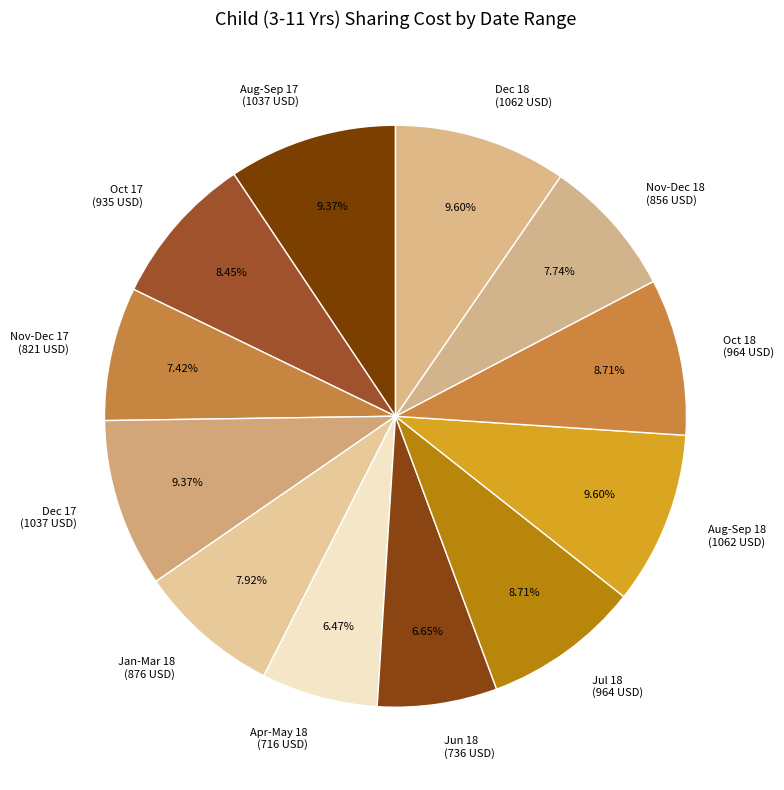

Is the sum of Aug-Sep 17 (1037 USD) and Oct 18 (964 USD) greater than half?

No